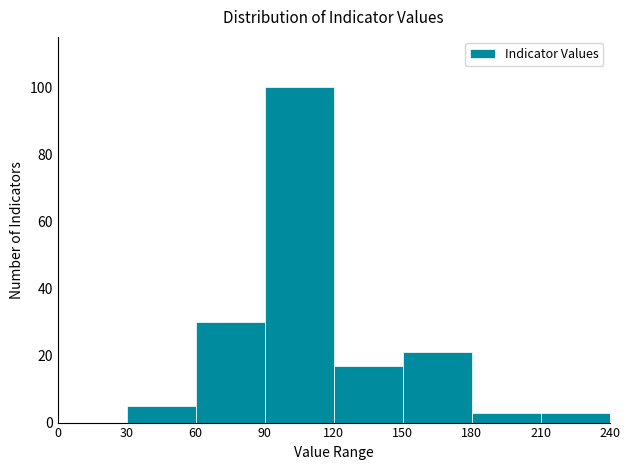

What is the height of the bar covering 30 to 60 on the x-axis? The values are not printed on the chart, so give them approximately, as read against the axis.

6